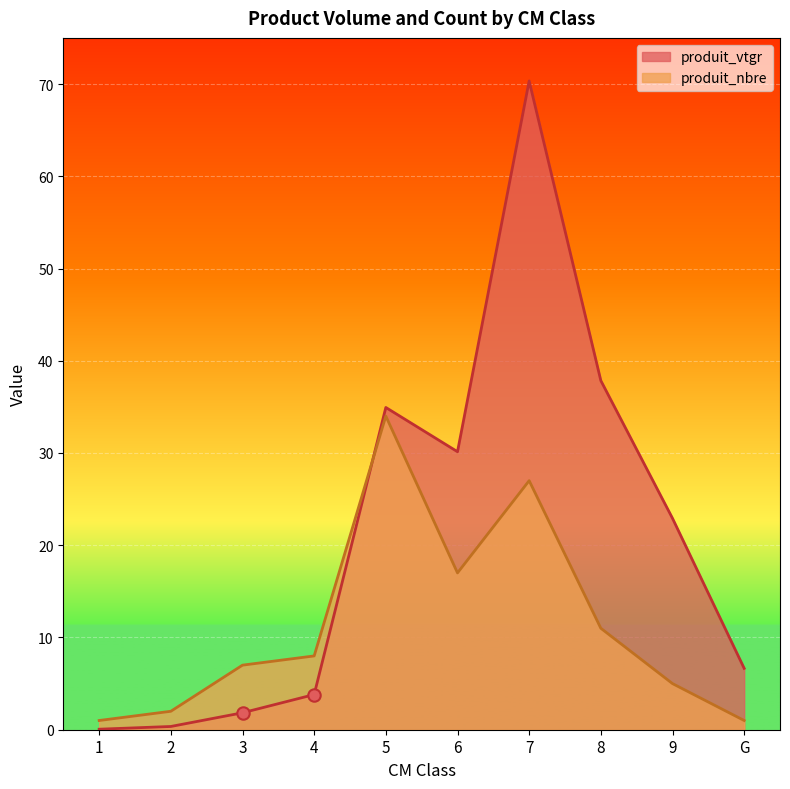

Which series has the largest total across all categories?

produit_vtgr